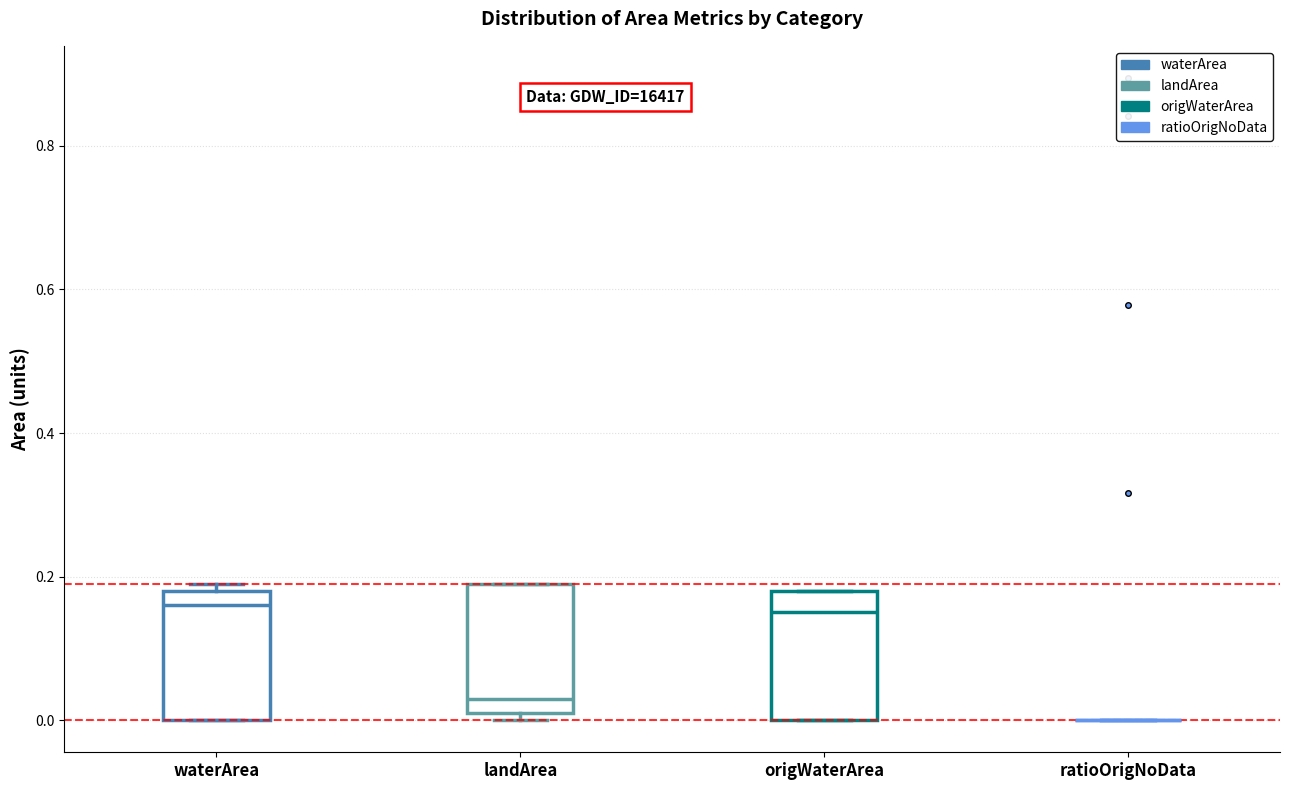

Where is the upper edge of the box for waterArea on the y-axis? The values are not printed on the chart, so give them approximately, as read against the axis.

0.18